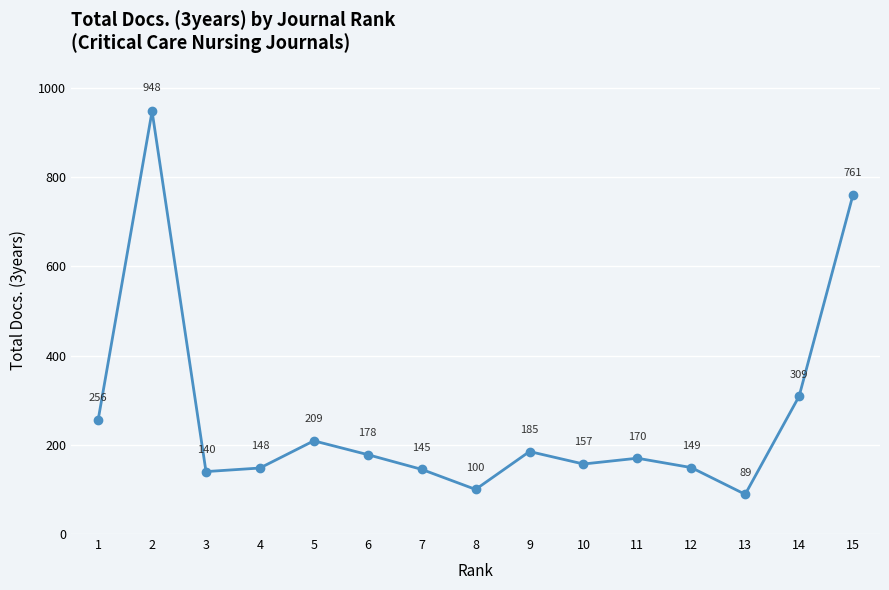

What is the average value?

263